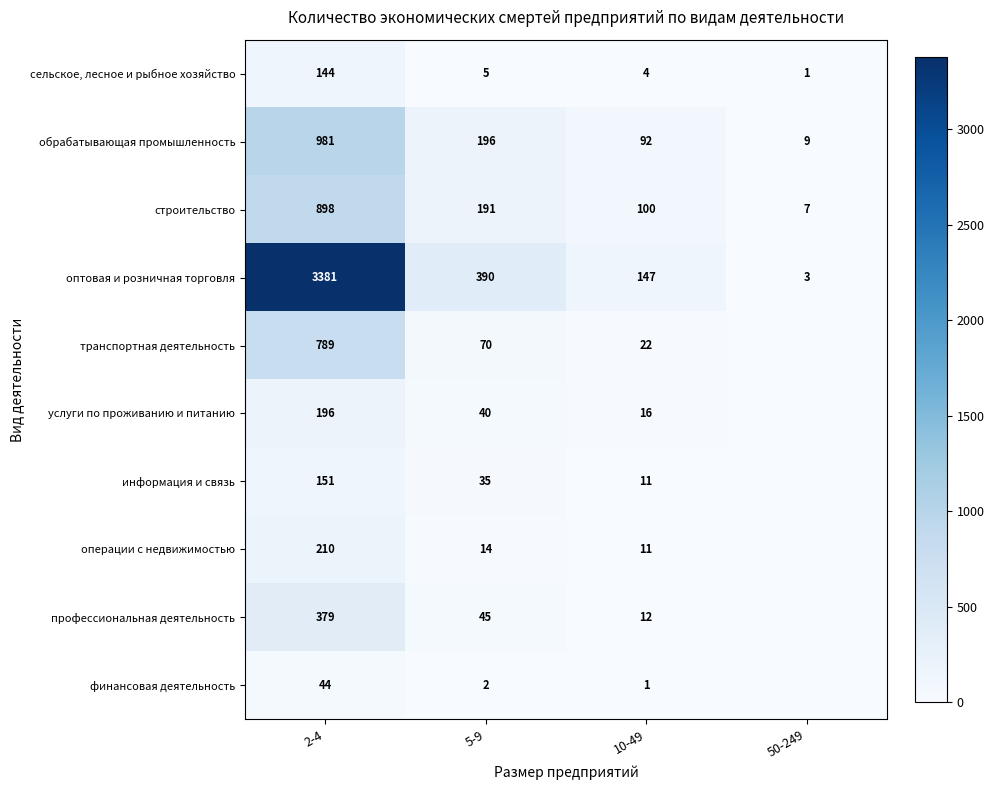

Is the value of оптовая и розничная торговля at 50-249 greater than the value of транспортная деятельность at 10-49?

No